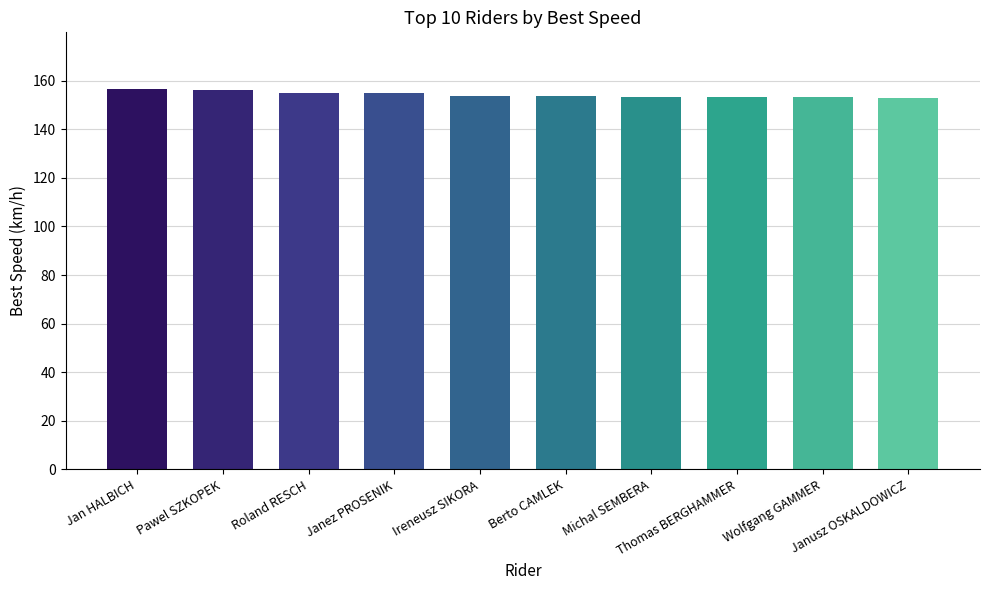

What is the average value?

154.3